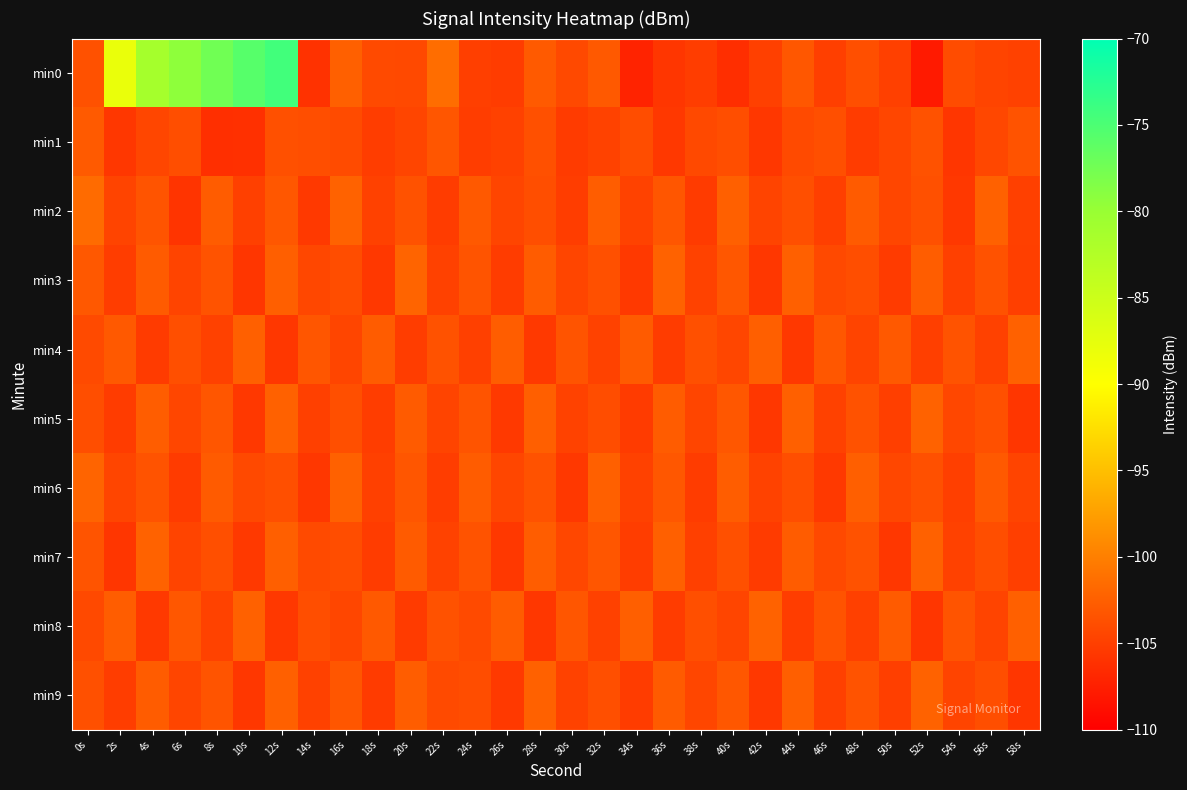

List the series in order of their peak value, highest first.

min0, min2, min3, min6, min5, min7, min8, min9, min4, min1